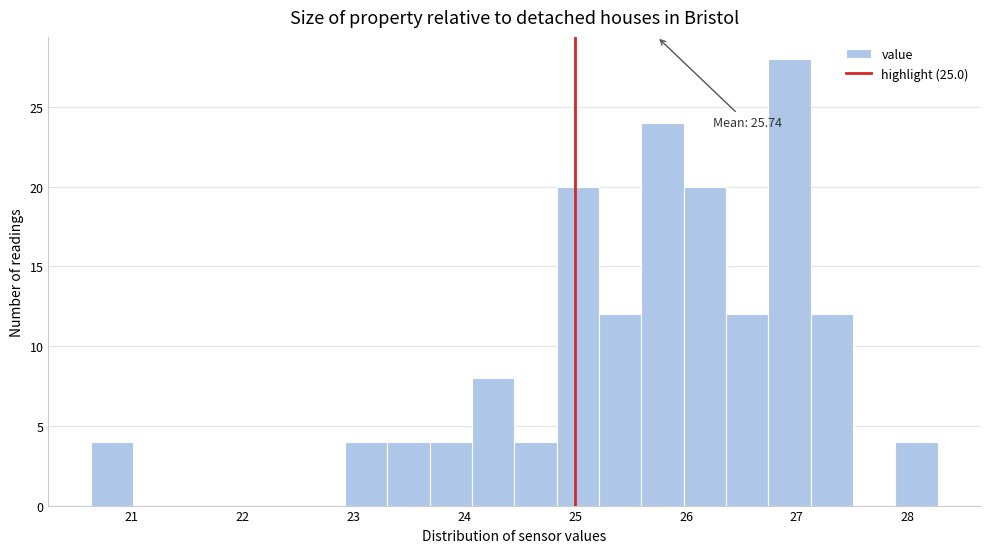

Around what value on the x-axis is the tallest bar? Give the approximate position of its centre, as read against the axis.

26.9